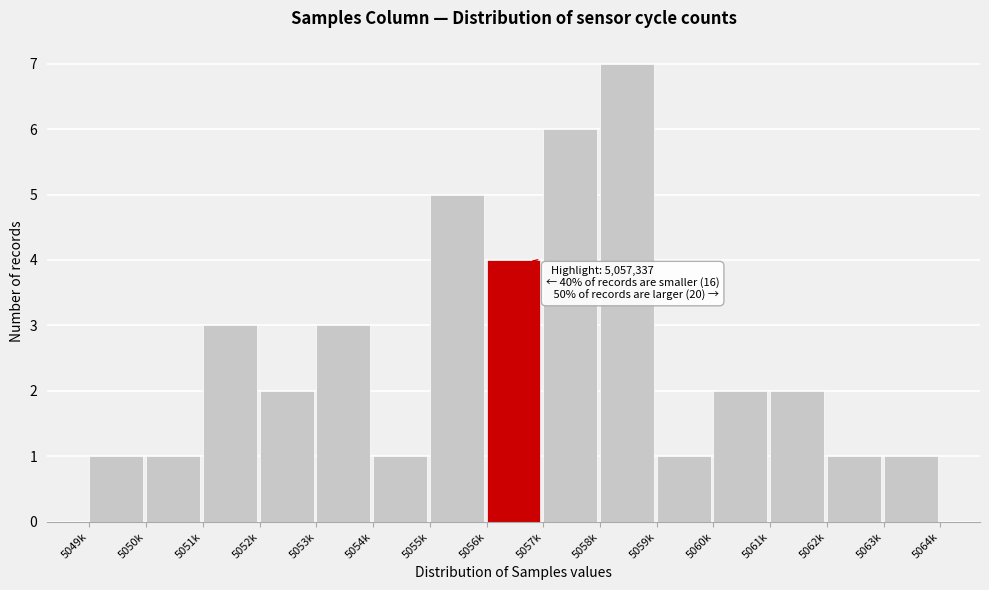

Reading right to left, extract all data points from this chart.

5063k=1	5062k=1	5061k=2	5060k=2	5059k=1	5058k=7	5057k=6	5056k=4	5055k=5	5054k=1	5053k=3	5052k=2	5051k=3	5050k=1	5049k=1